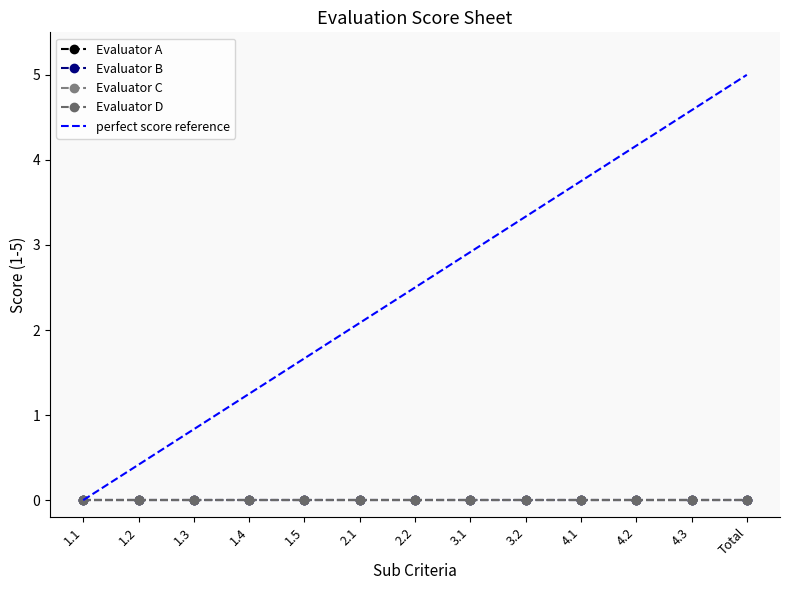

What position from the right is 4.3?

2